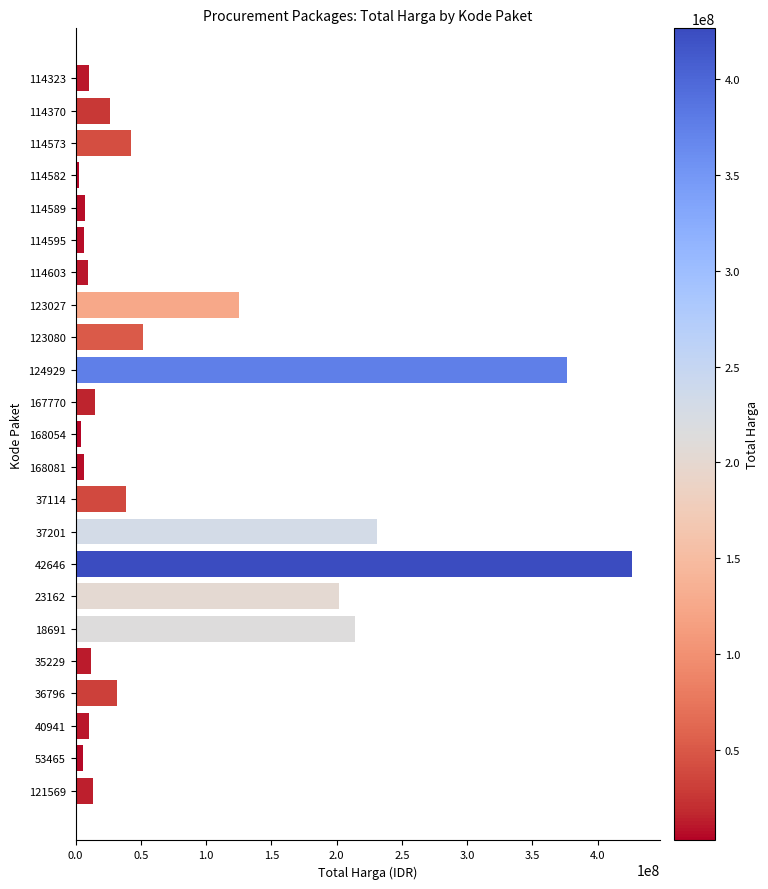

Is it true that the value at 121569 is 13345000?

True